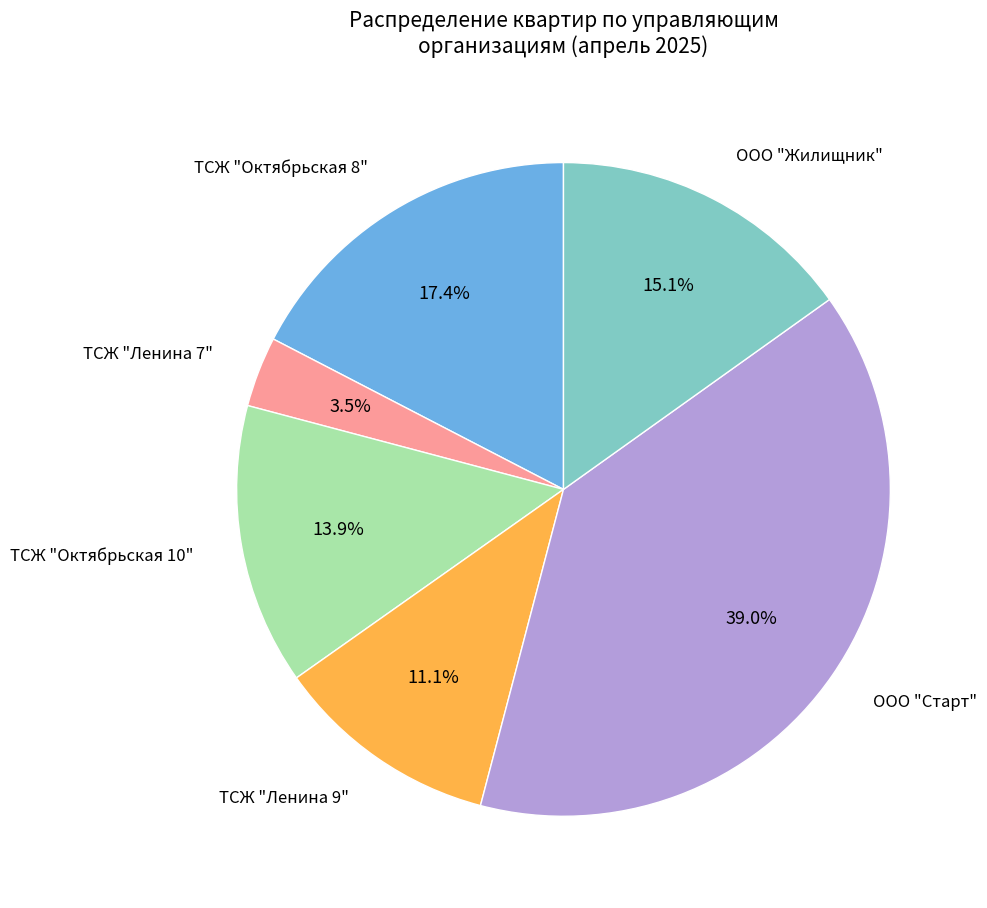

Is there any slice that represents more than half of the pie?

No